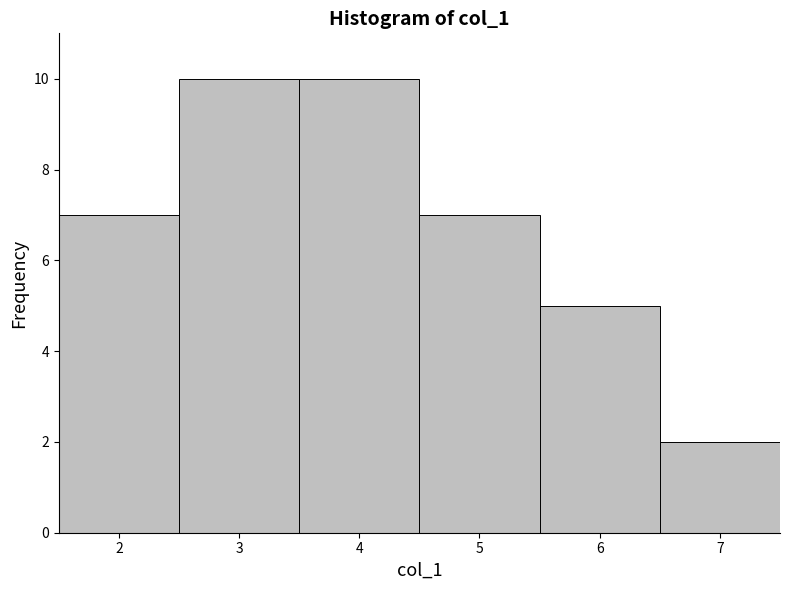

Reading left to right, transcribe this chart: for each bar, give the range it covers on the x-axis and its height. The values are not printed on the chart, so give them approximately, as read against the axis.

1.5 to 2.5: 7
2.5 to 3.5: 10
3.5 to 4.5: 10
4.5 to 5.5: 7
5.5 to 6.5: 5
6.5 to 7.5: 2